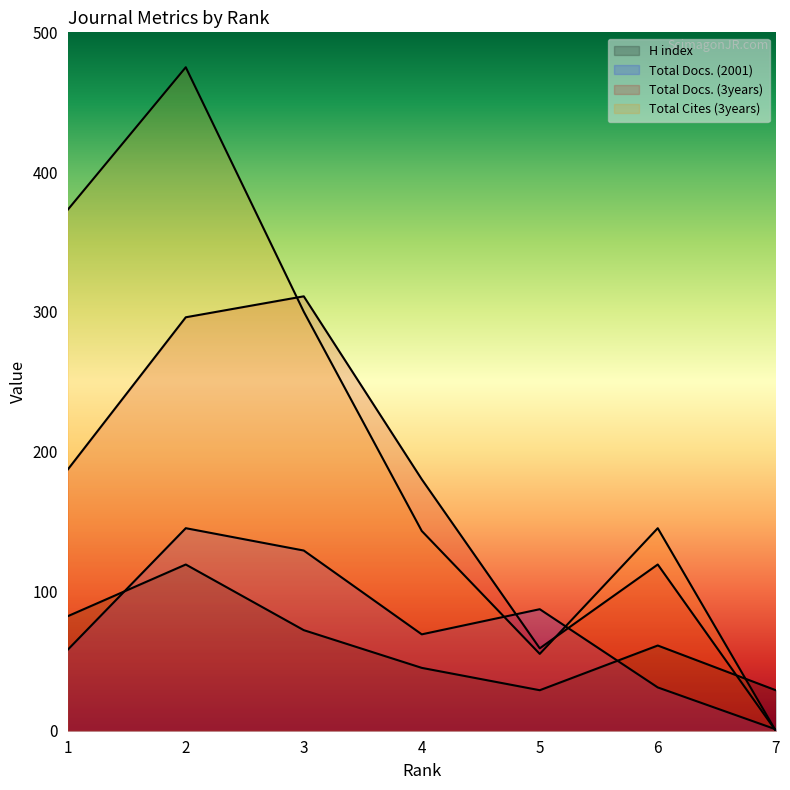

What value does the Total Docs. (3years) series have at 3?

311